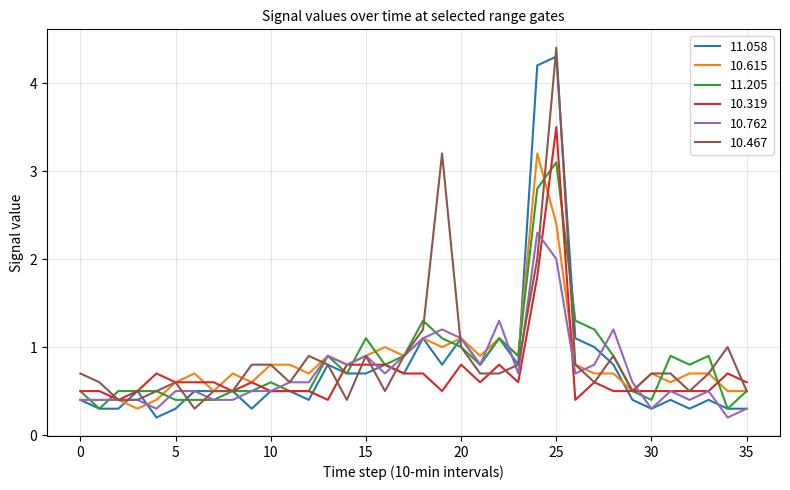

What is the greatest value displayed?

4.4